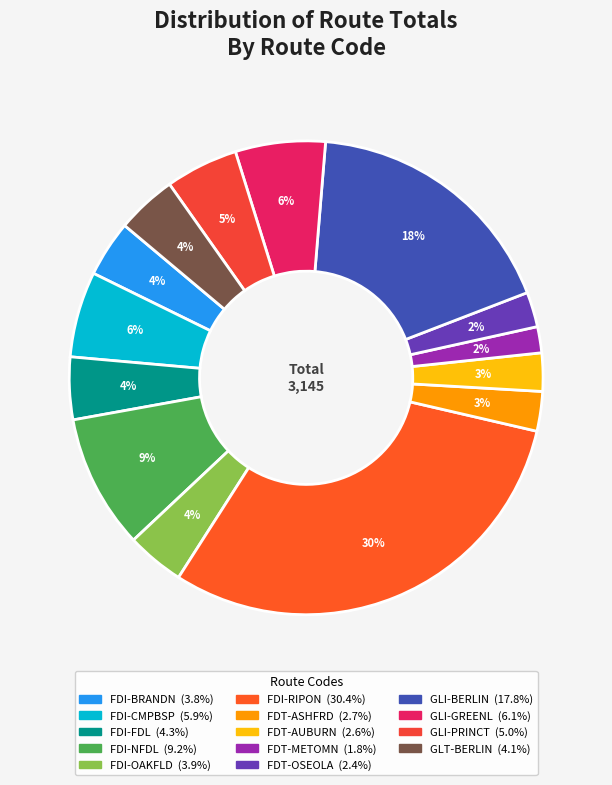

Which category has the biggest portion of the pie?

FDI-RIPON